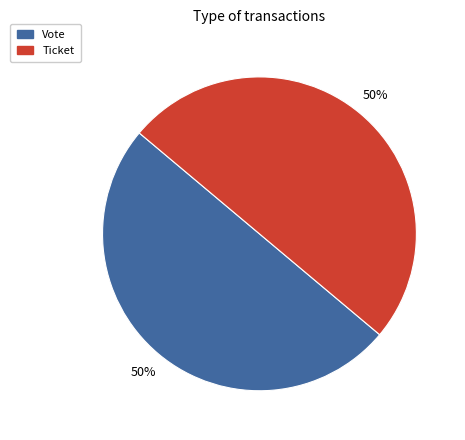

Approximately how many times larger is the value at Vote compared to Ticket?

1.0